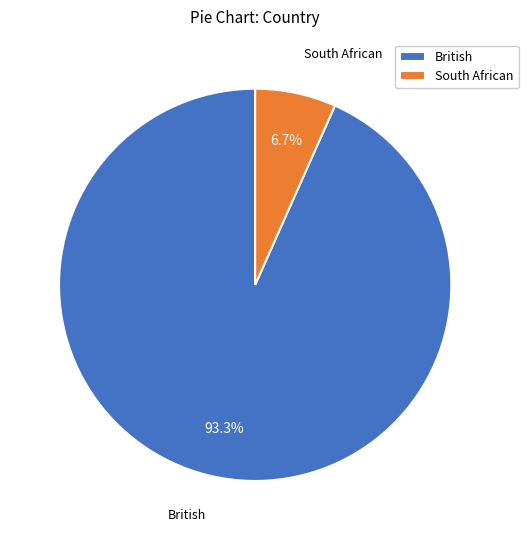

To the nearest percent, what is the combined percentage of South African and British?

100%